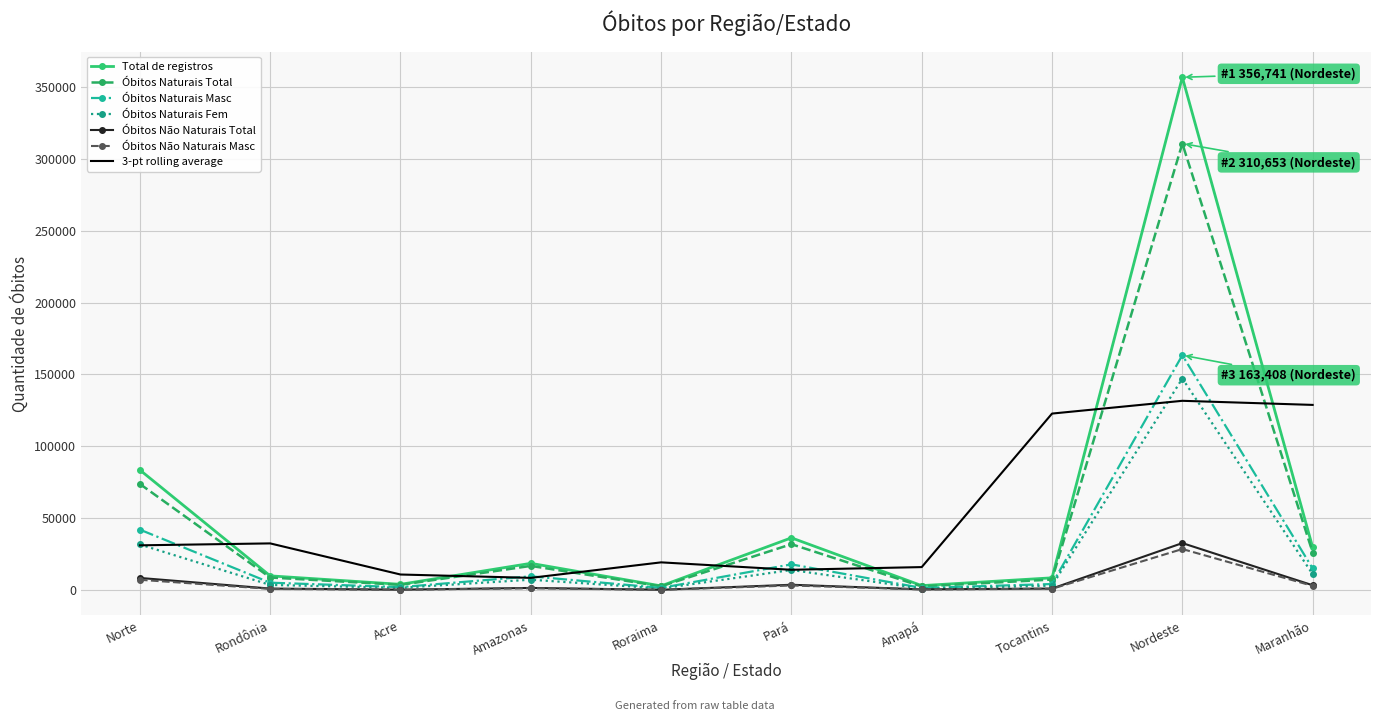

At which category is the sum across all series the highest?

Nordeste